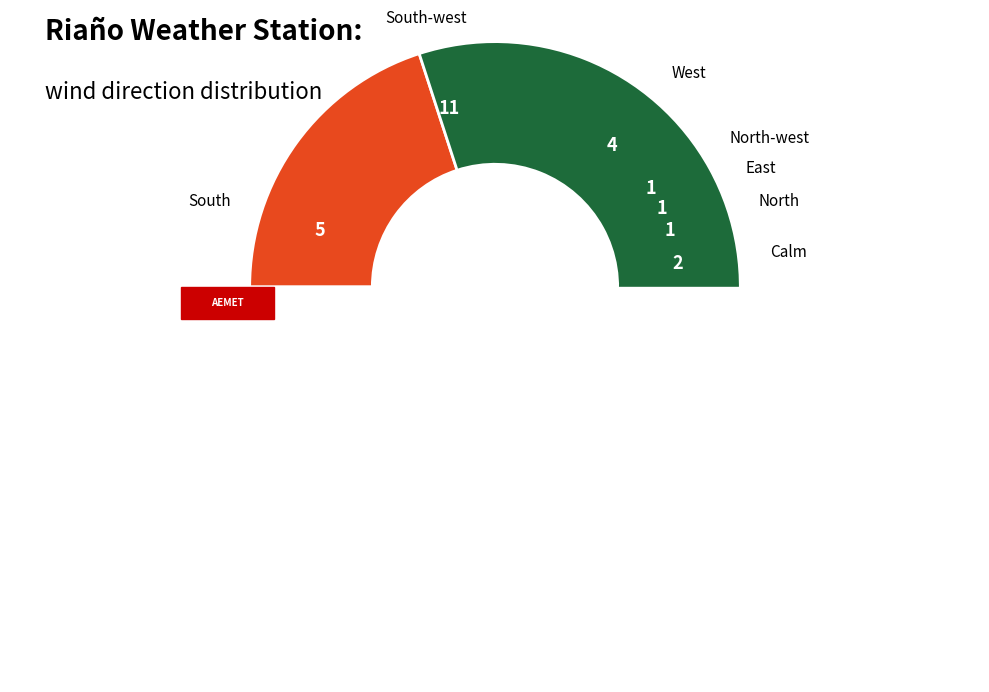

True or false: Calm accounts for 8% of the total.

True